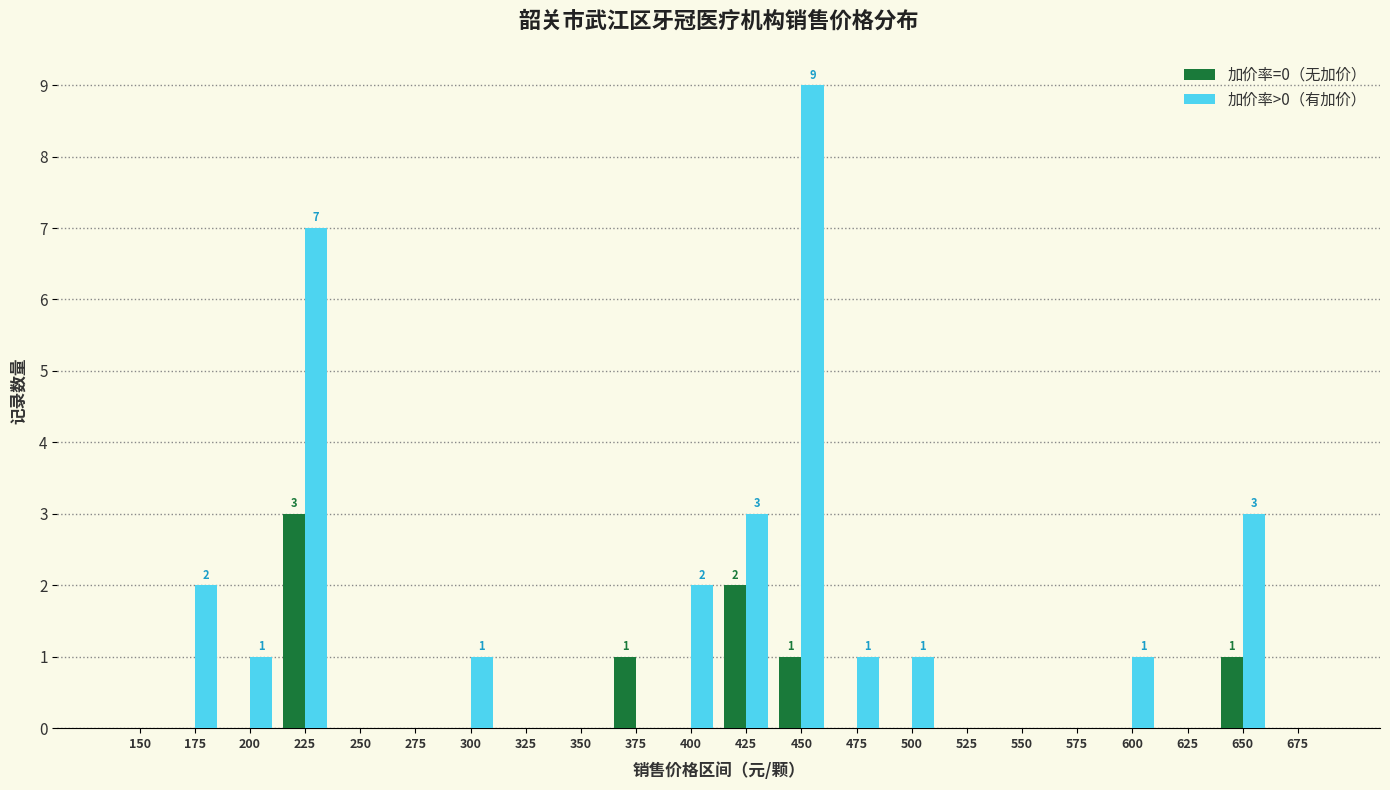

Reading left to right, what are all the values shown in this chart?

加价率=0（无加价）: 150=0	175=0	200=0	225=3	250=0	275=0	300=0	325=0	350=0	375=1	400=0	425=2	450=1	475=0	500=0	525=0	550=0	575=0	600=0	625=0	650=1	675=0
加价率>0（有加价）: 150=0	175=2	200=1	225=7	250=0	275=0	300=1	325=0	350=0	375=0	400=2	425=3	450=9	475=1	500=1	525=0	550=0	575=0	600=1	625=0	650=3	675=0